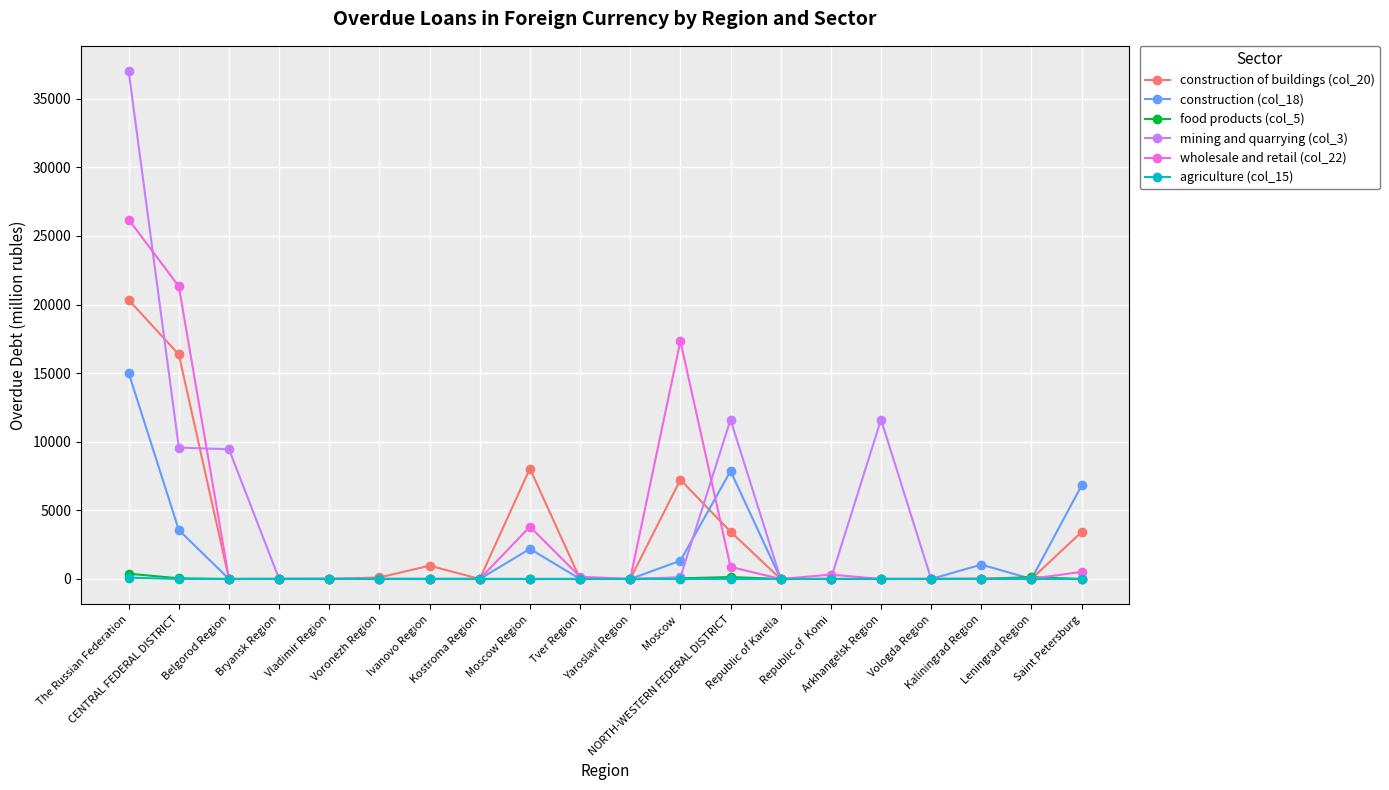

At how many categories does at least one series exceed 15991?

3